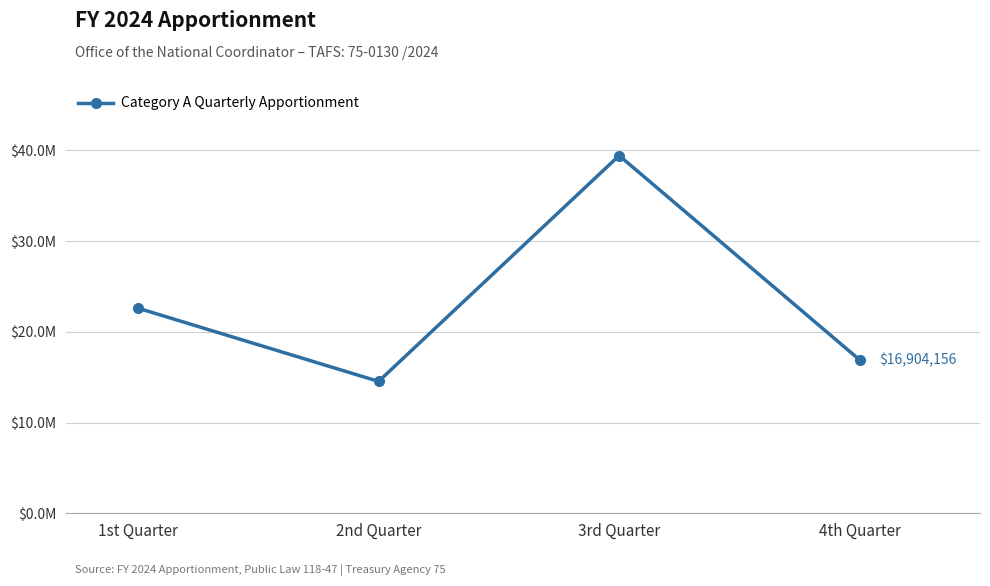

Between 1st Quarter and 4th Quarter, which is larger?

1st Quarter